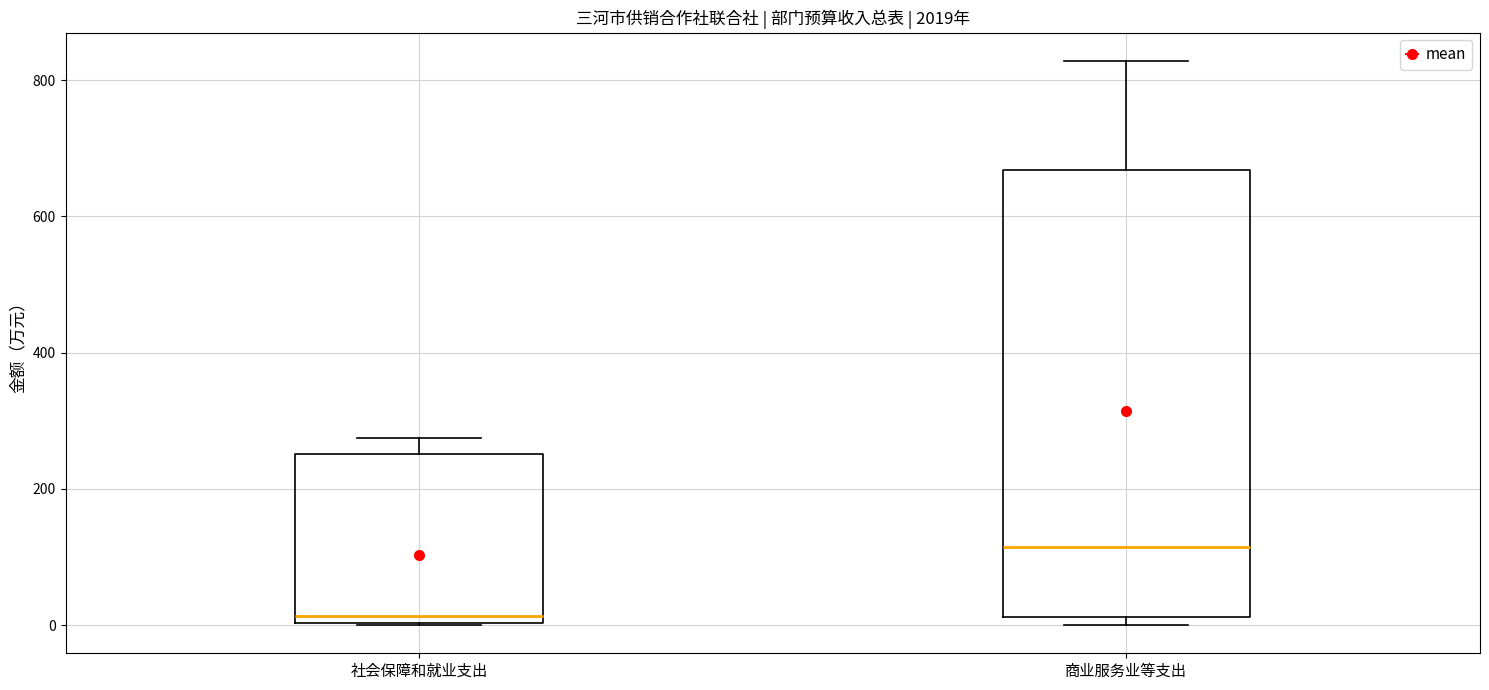

Reading left to right, transcribe this box plot: for each box, give where its median line is, the range the box spans, and where its two whiskers end, as read against the y-axis. The values are not printed on the chart, so give them approximately, as read against the axis.

社会保障和就业支出: median 20, box 0 to 260, whiskers 0 to 280
商业服务业等支出: median 120, box 20 to 660, whiskers 0 to 820